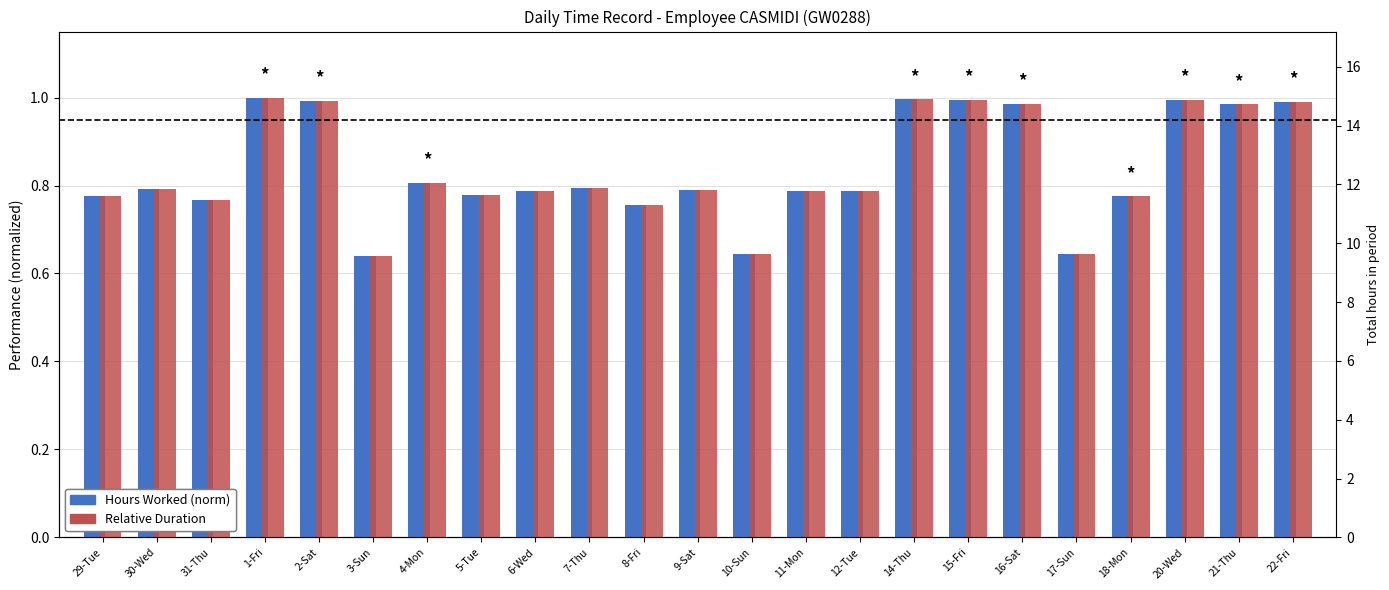

The value of Hours Worked (norm) at 11-Mon is 1.3. True or false?

False